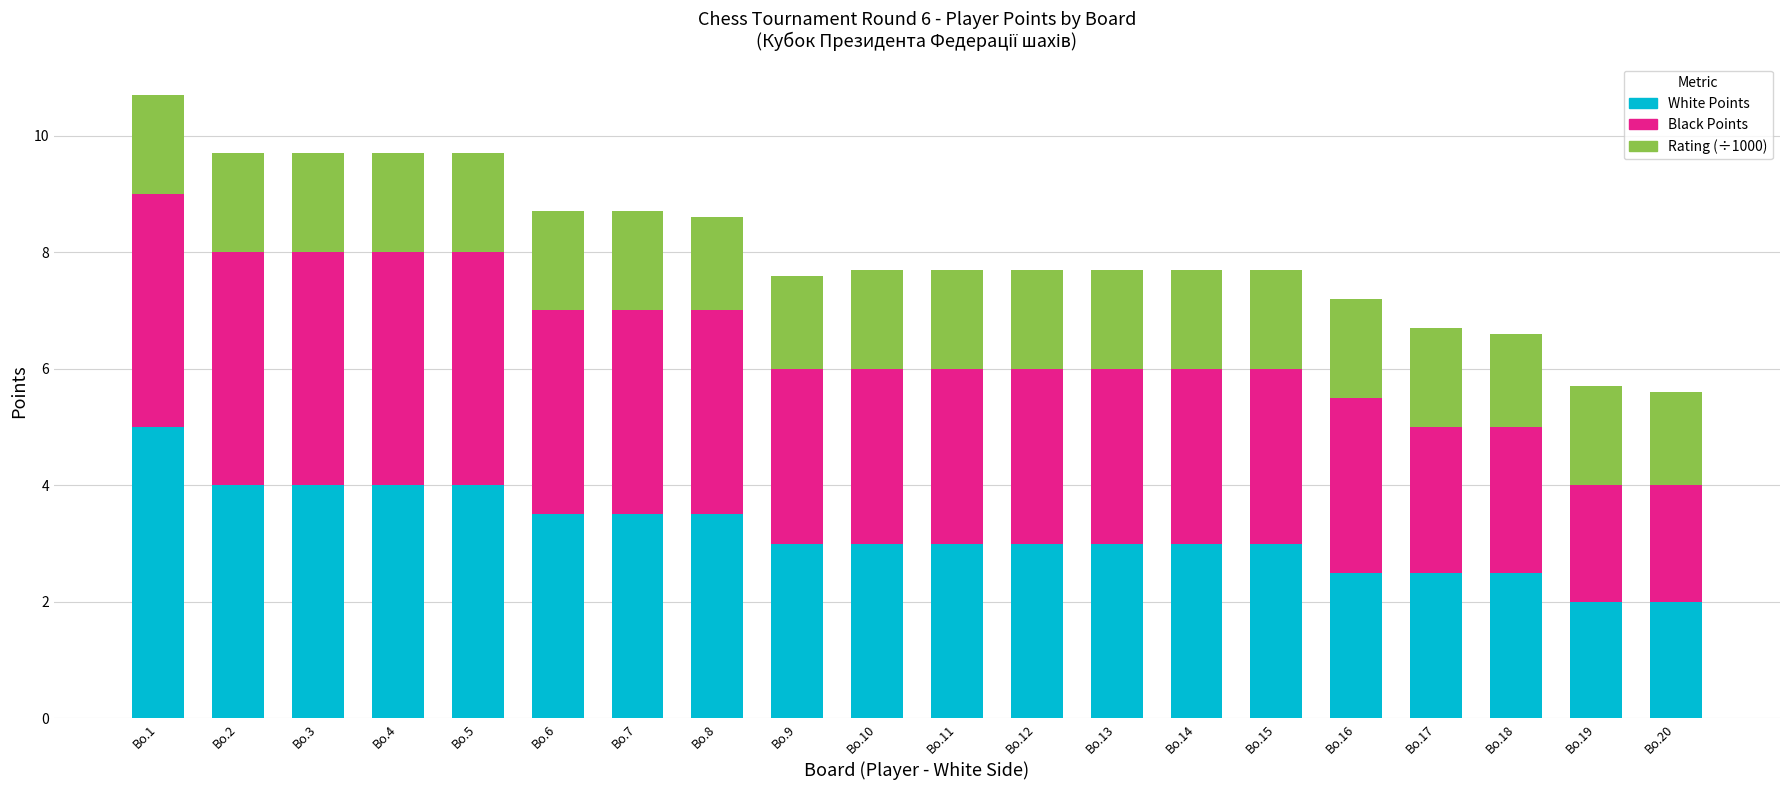

What is the highest value of the White Points series?

5.0